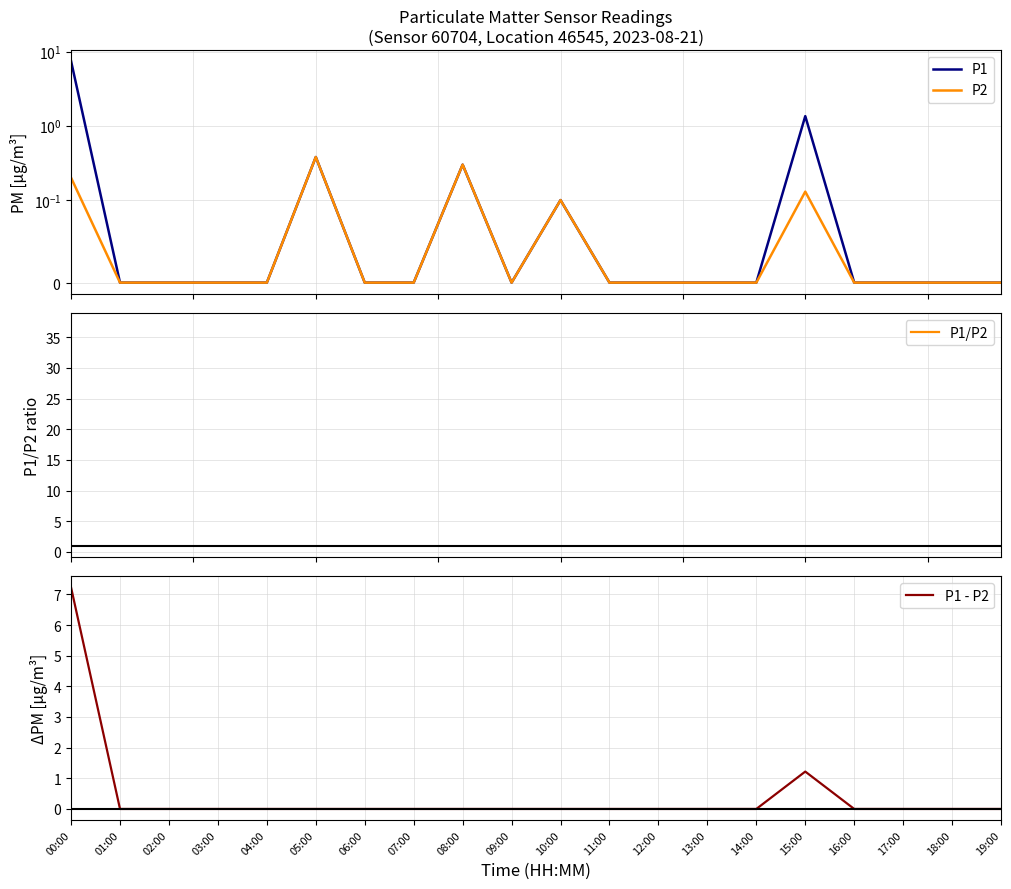

True or false: P1 - P2 has a value of -3.2 at 14:00.

False